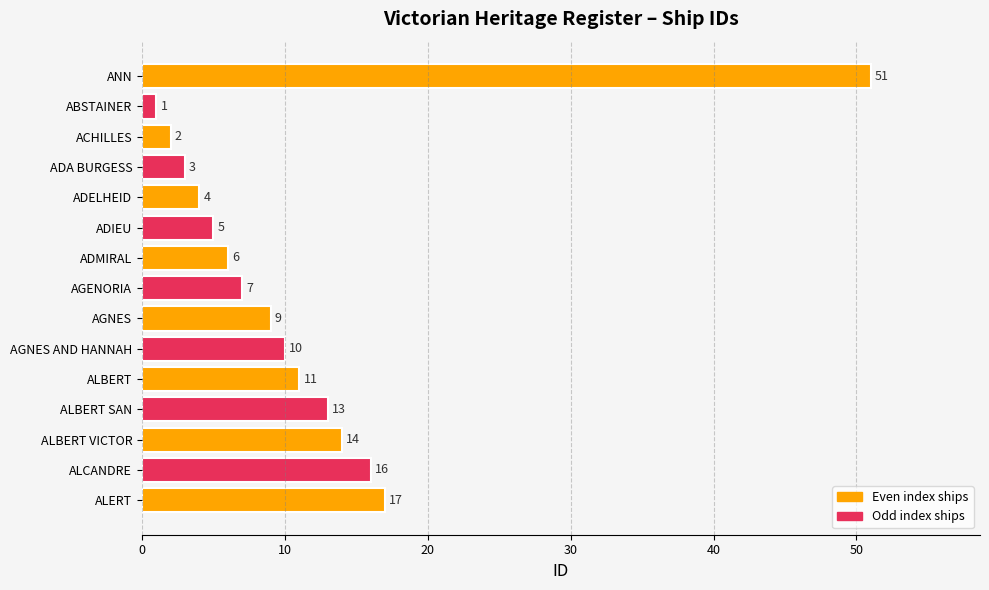

Approximately how many times larger is the value at ACHILLES compared to ADIEU?

0.4